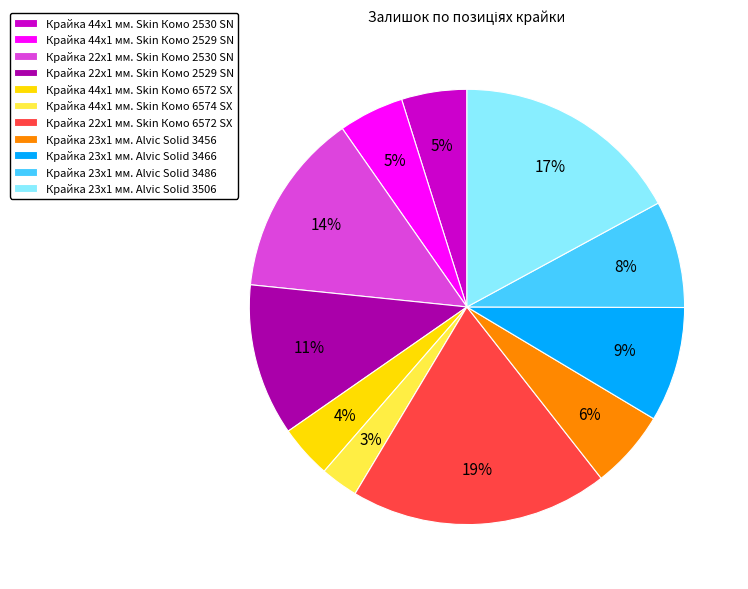

To the nearest percent, what is the difference between the Крайка 22x1 мм. Skin Комо 2529 SN and Крайка 44x1 мм. Skin Комо 2530 SN slice percentages?

6%